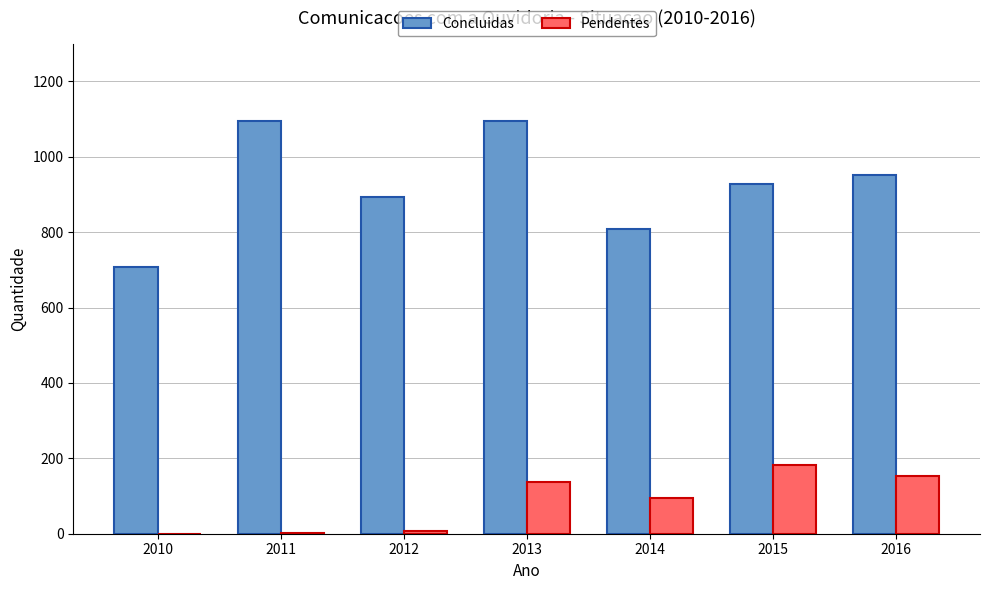

Count the number of categories in the chart.

7